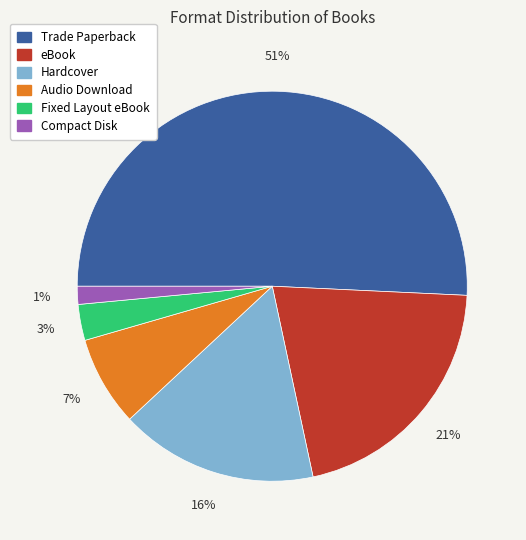

How many segments does this pie chart have?

6